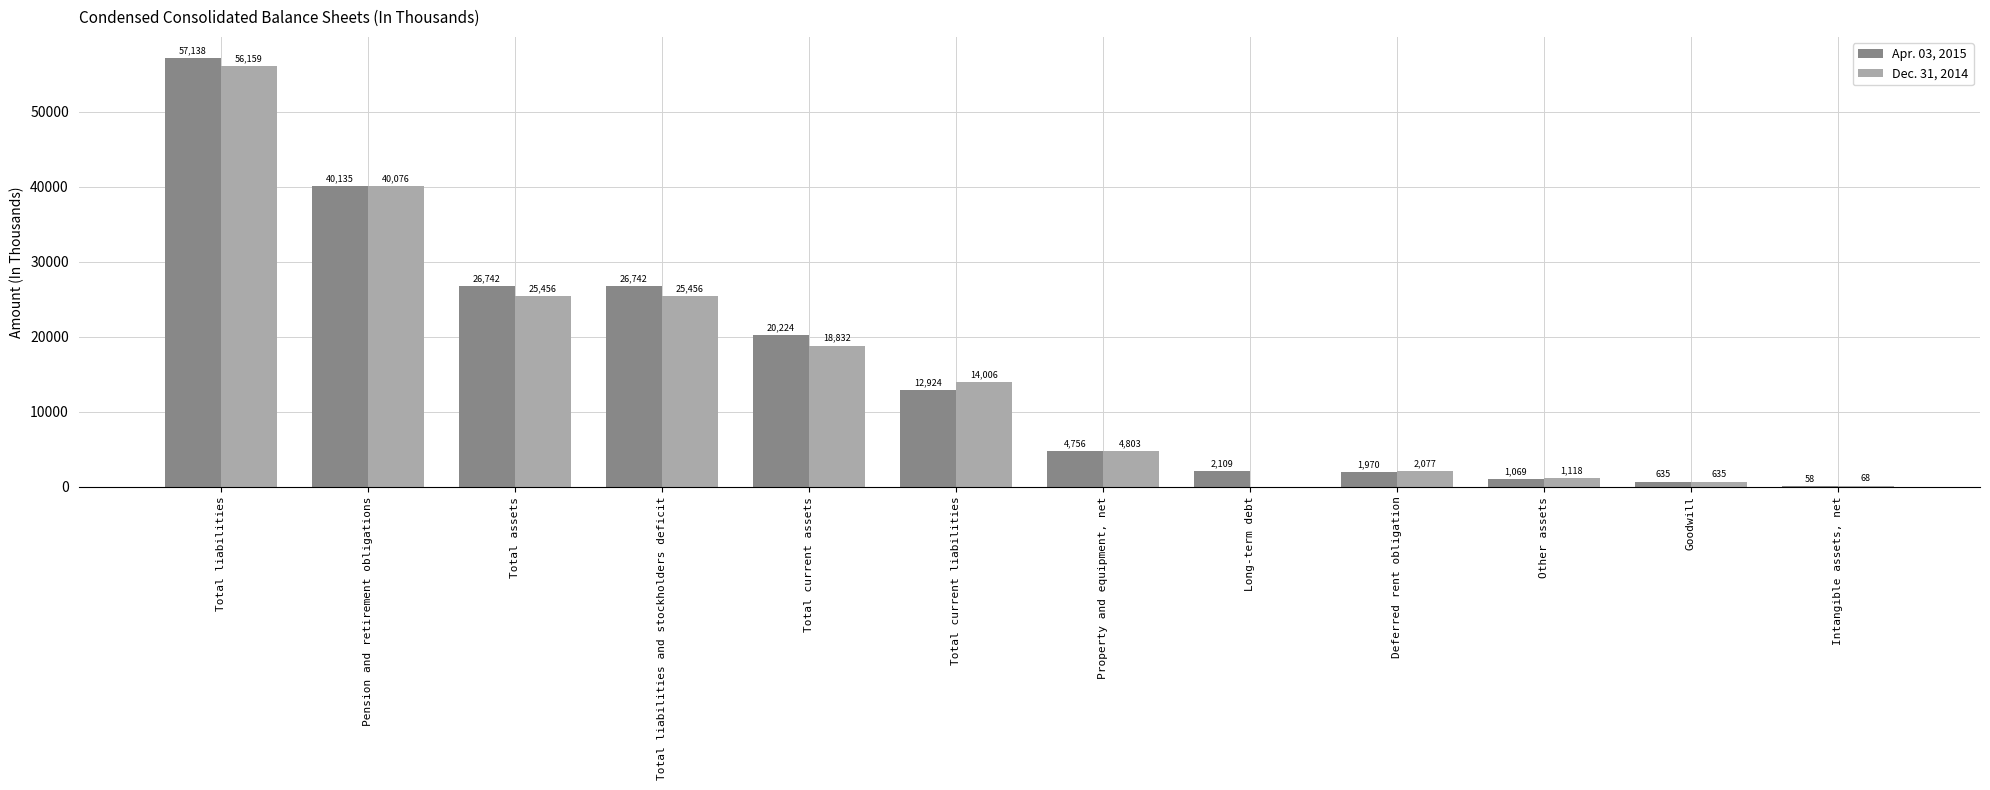

What value does the Dec. 31, 2014 series have at Pension and retirement obligations, to the nearest 100?

40100